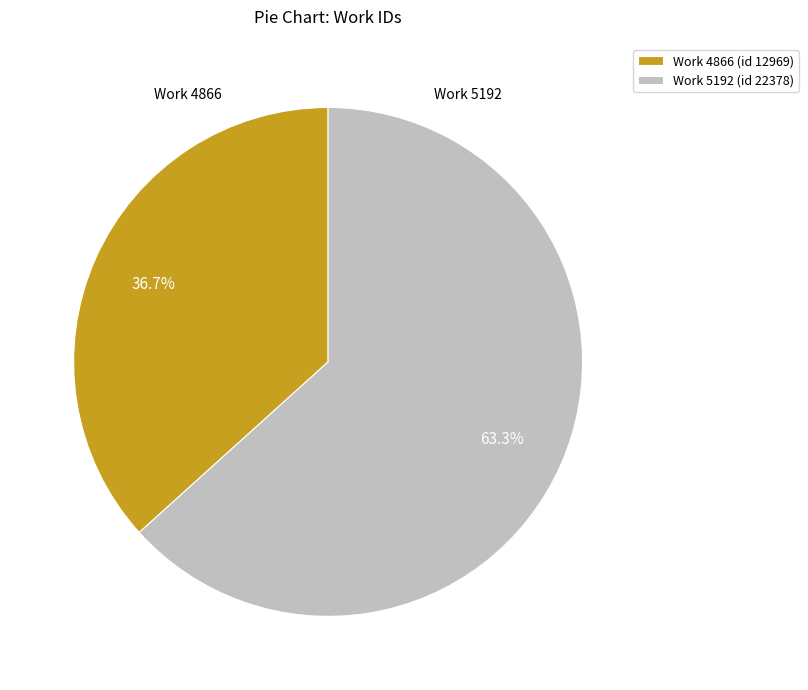

Is it true that Work 5192 (id 22378) is 63% of the pie?

True